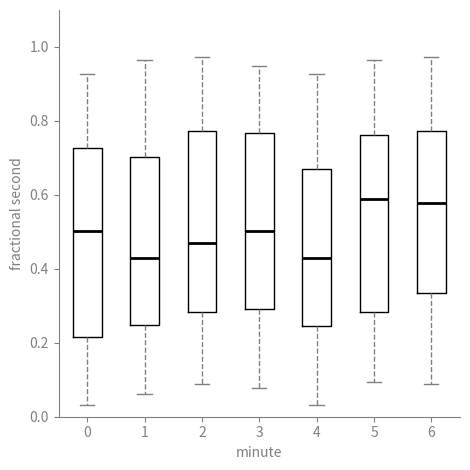

Reading left to right, transcribe this box plot: for each box, give where its median line is, the range the box spans, and where its two whiskers end, as read against the y-axis. The values are not printed on the chart, so give them approximately, as read against the axis.

0: median 0.50, box 0.22 to 0.72, whiskers 0.04 to 0.92
1: median 0.42, box 0.24 to 0.70, whiskers 0.06 to 0.96
2: median 0.46, box 0.28 to 0.78, whiskers 0.08 to 0.98
3: median 0.50, box 0.30 to 0.76, whiskers 0.08 to 0.94
4: median 0.42, box 0.24 to 0.68, whiskers 0.04 to 0.92
5: median 0.58, box 0.28 to 0.76, whiskers 0.10 to 0.96
6: median 0.58, box 0.34 to 0.78, whiskers 0.08 to 0.98